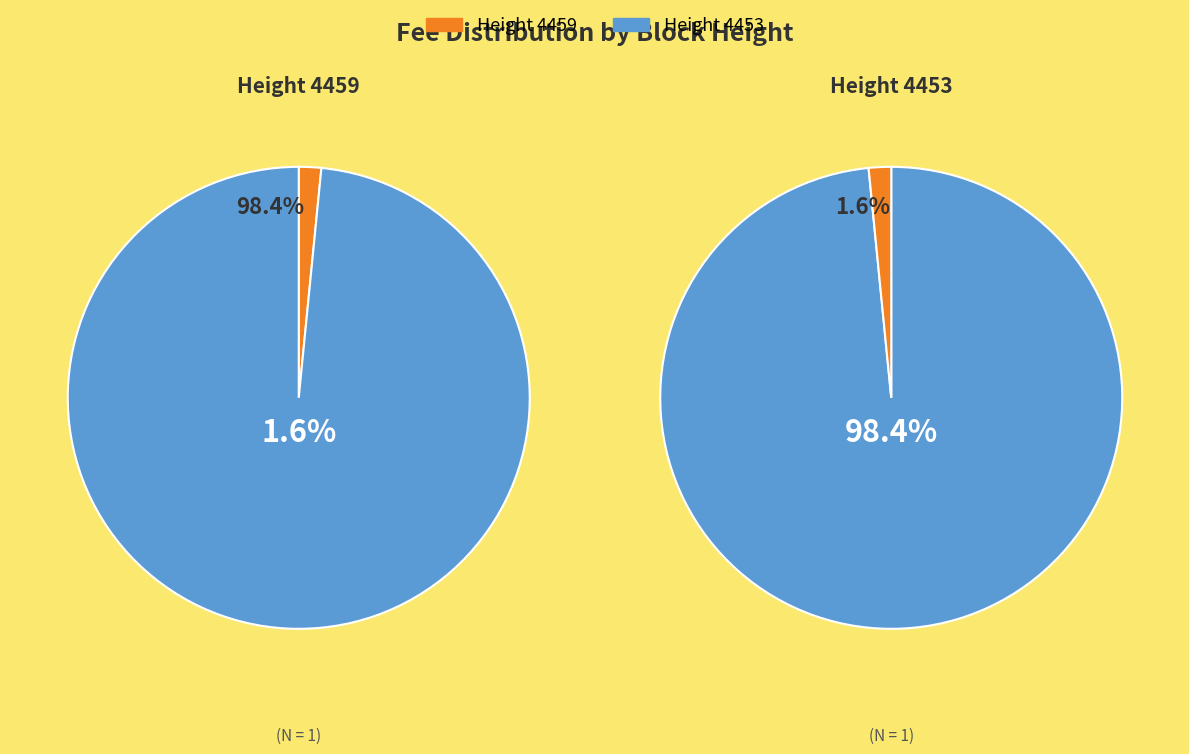

Count the number of slices in the pie.

2